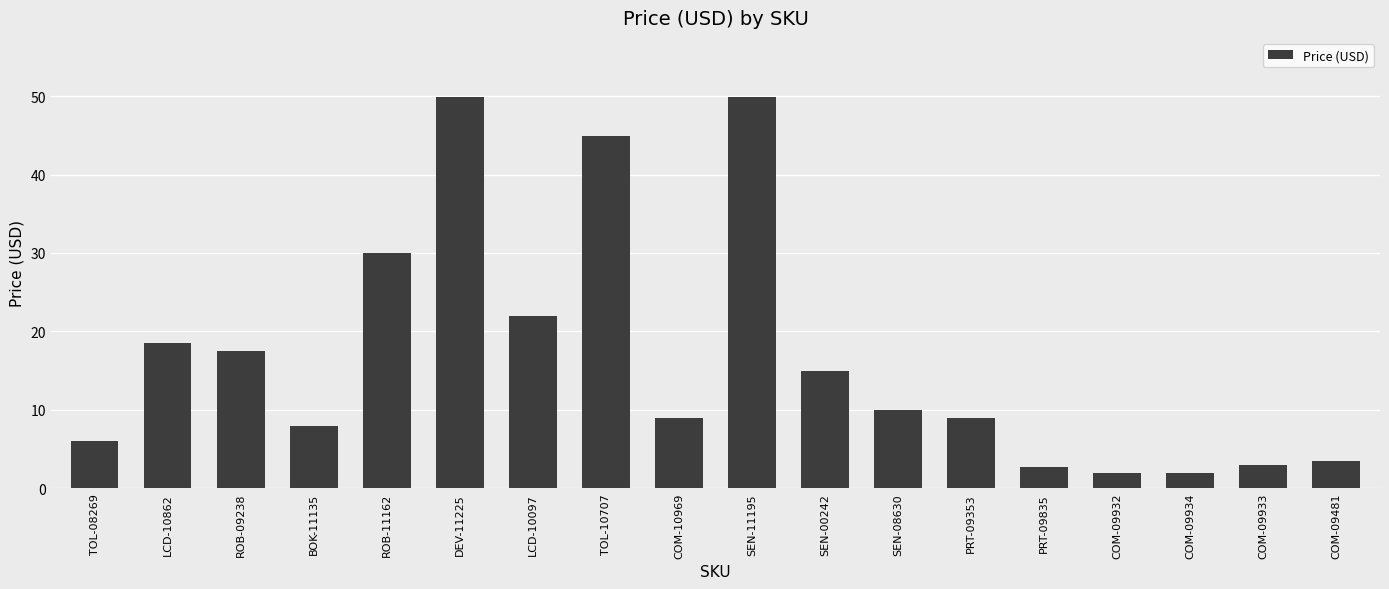

The value at LCD-10862 is 12.9. True or false?

False